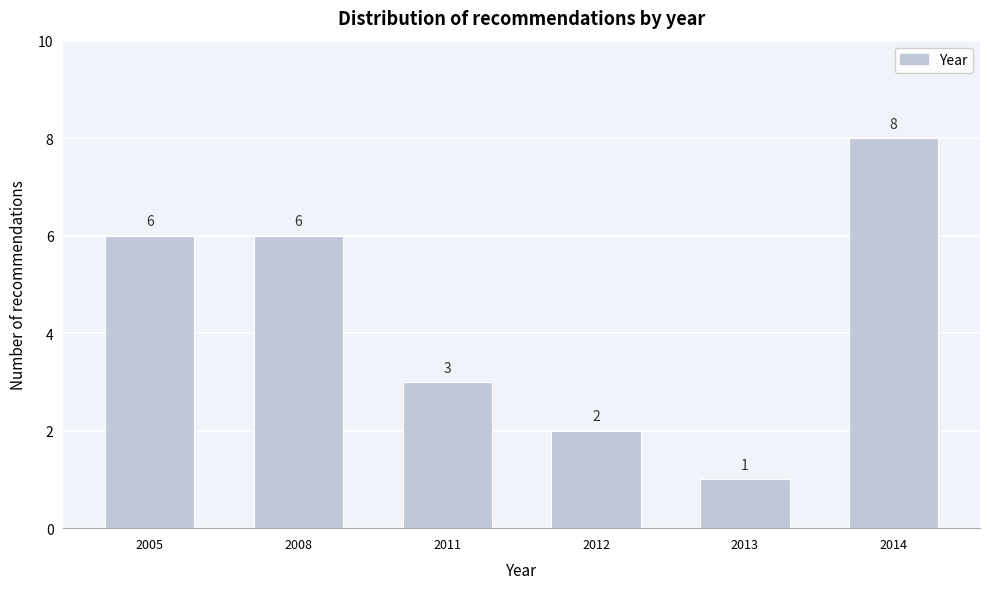

Reading left to right, extract all data points from this chart.

2005=6	2008=6	2011=3	2012=2	2013=1	2014=8